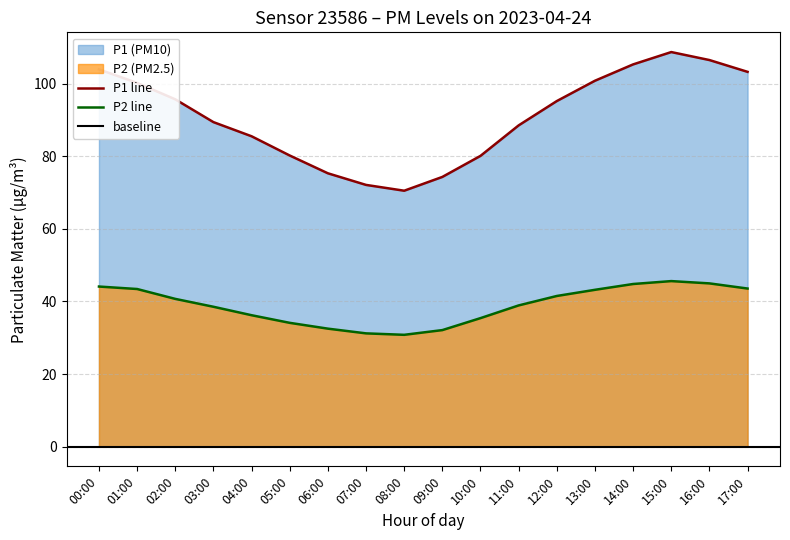

Reading right to left, transcribe all the data shown in this chart.

P1: 17:00=103.2	16:00=106.5	15:00=108.7	14:00=105.3	13:00=100.8	12:00=95.2	11:00=88.5	10:00=80.1	09:00=74.3	08:00=70.5	07:00=72.1	06:00=75.3	05:00=80.2	04:00=85.5	03:00=89.4	02:00=95.7	01:00=100.2	00:00=103.9
P2: 17:00=43.5	16:00=45.0	15:00=45.6	14:00=44.8	13:00=43.2	12:00=41.5	11:00=38.9	10:00=35.4	09:00=32.1	08:00=30.8	07:00=31.2	06:00=32.5	05:00=34.1	04:00=36.2	03:00=38.5	02:00=40.7	01:00=43.4	00:00=44.1